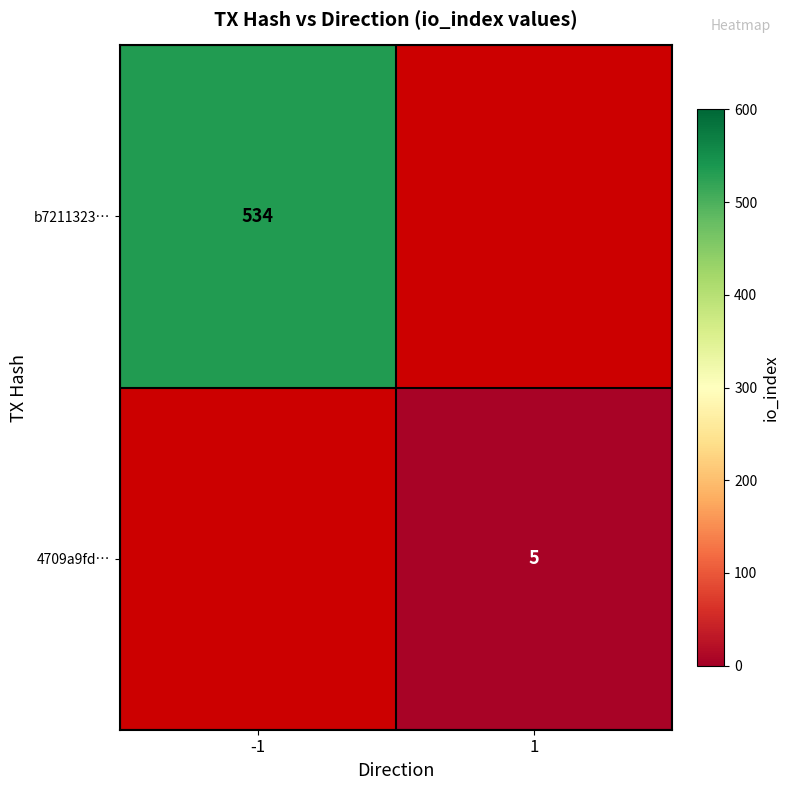

The value of 4709a9fd… at 1 is 5. True or false?

True